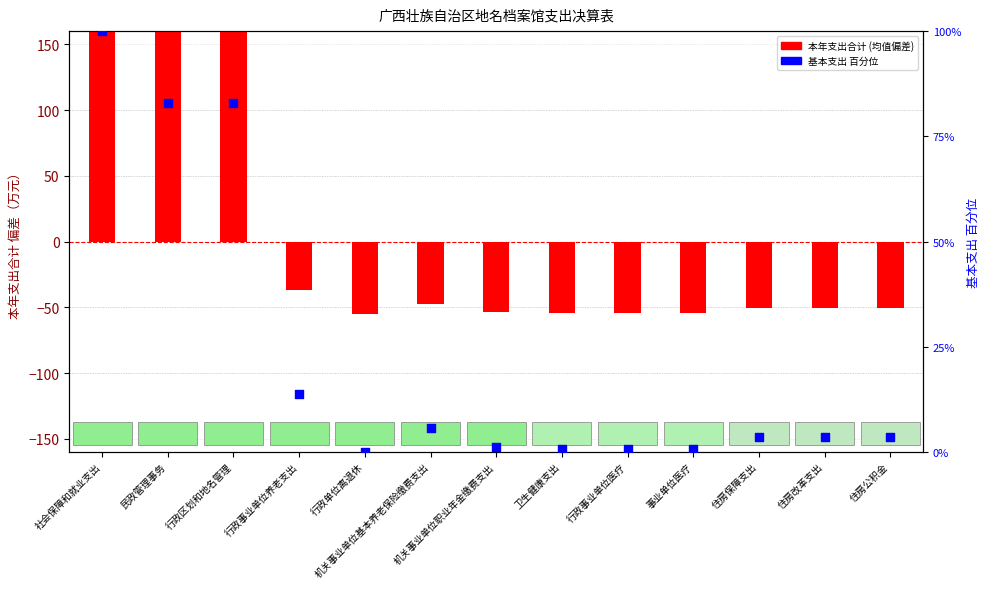

Is the value of 本年支出合计 (均值偏差) at 机关事业单位基本养老保险缴费支出 greater than the value of 基本支出百分位 at 住房保障支出?

No